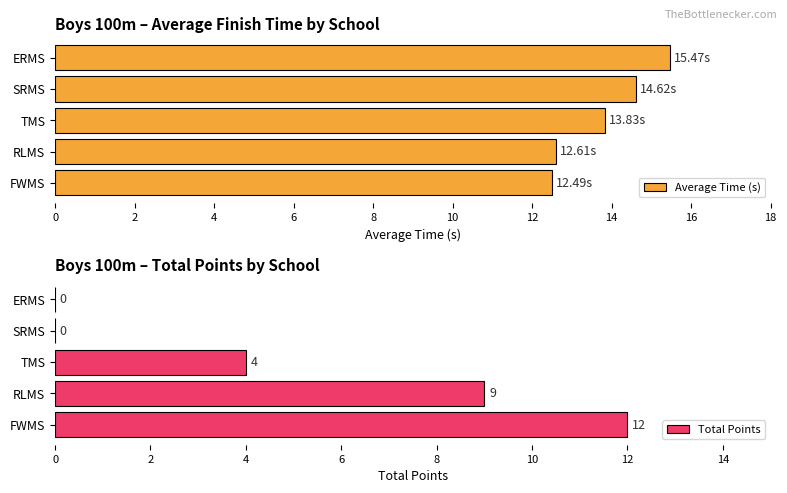

What is the sum of all Average Time (s) values?

69.0